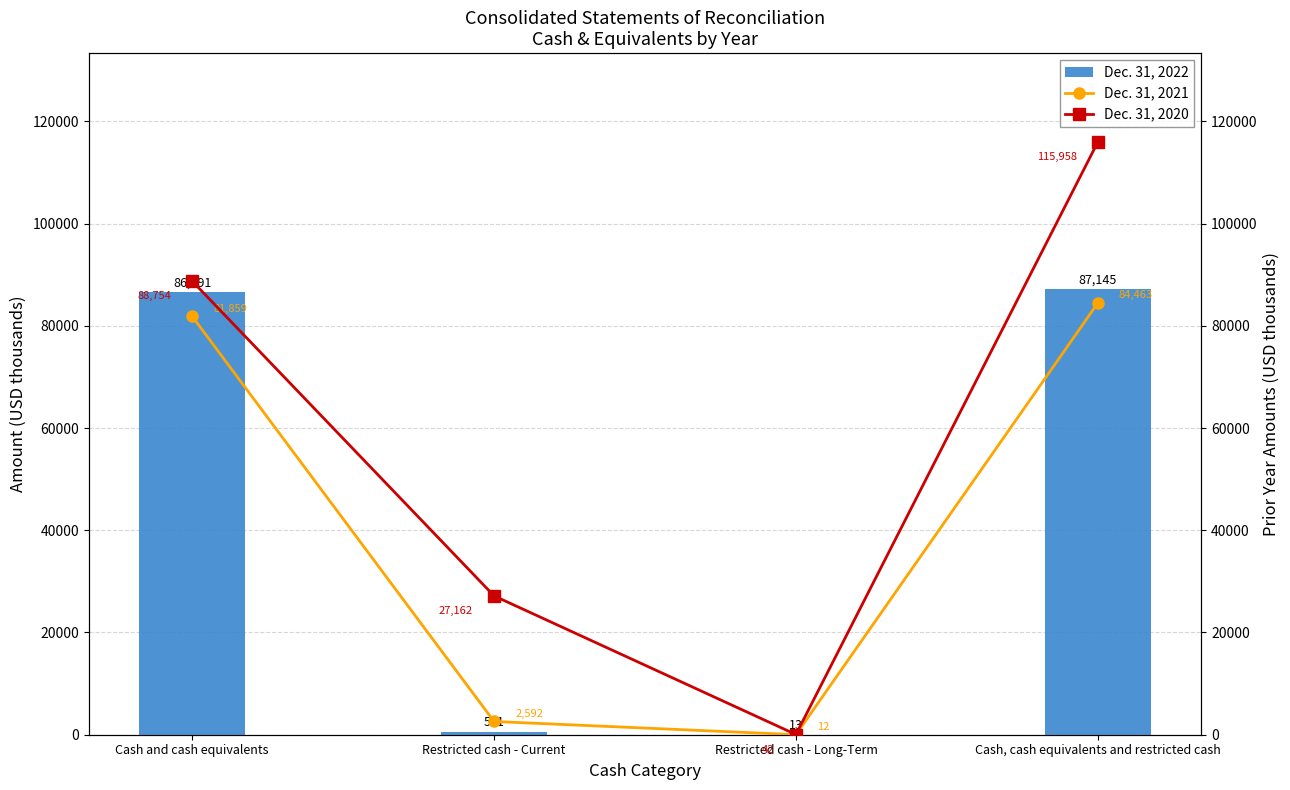

What is the value of the Dec. 31, 2022 bar at the 1st from the left?

86591